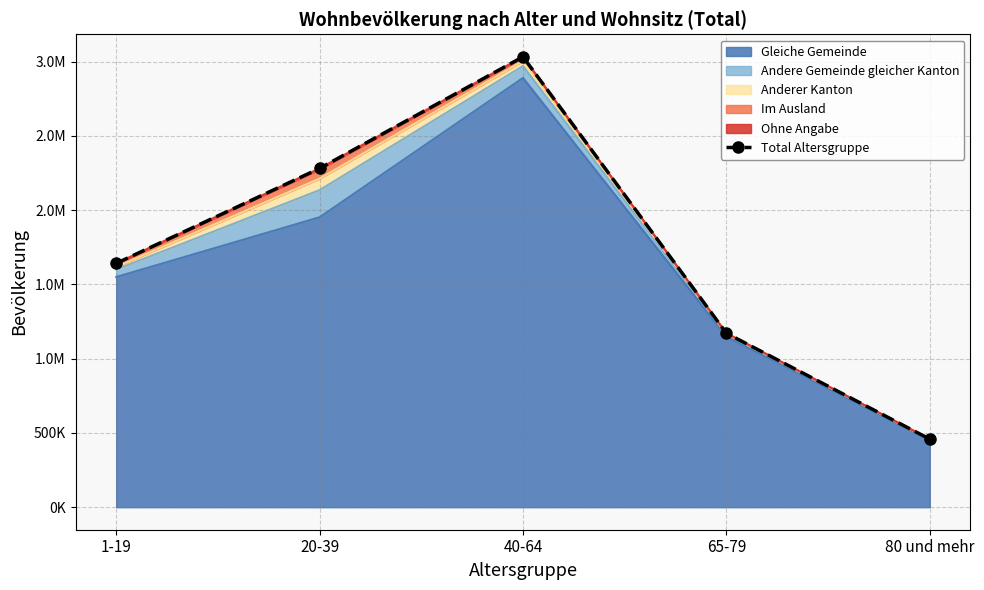

What is the difference between the maximum and minimum values?

2574676